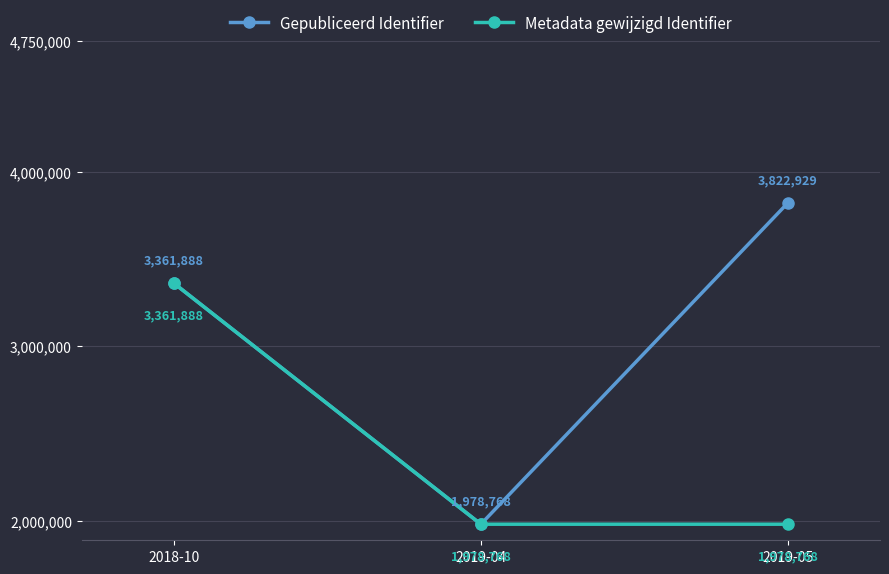

Rank the series by their average value, from lowest to highest.

Metadata gewijzigd Identifier, Gepubliceerd Identifier